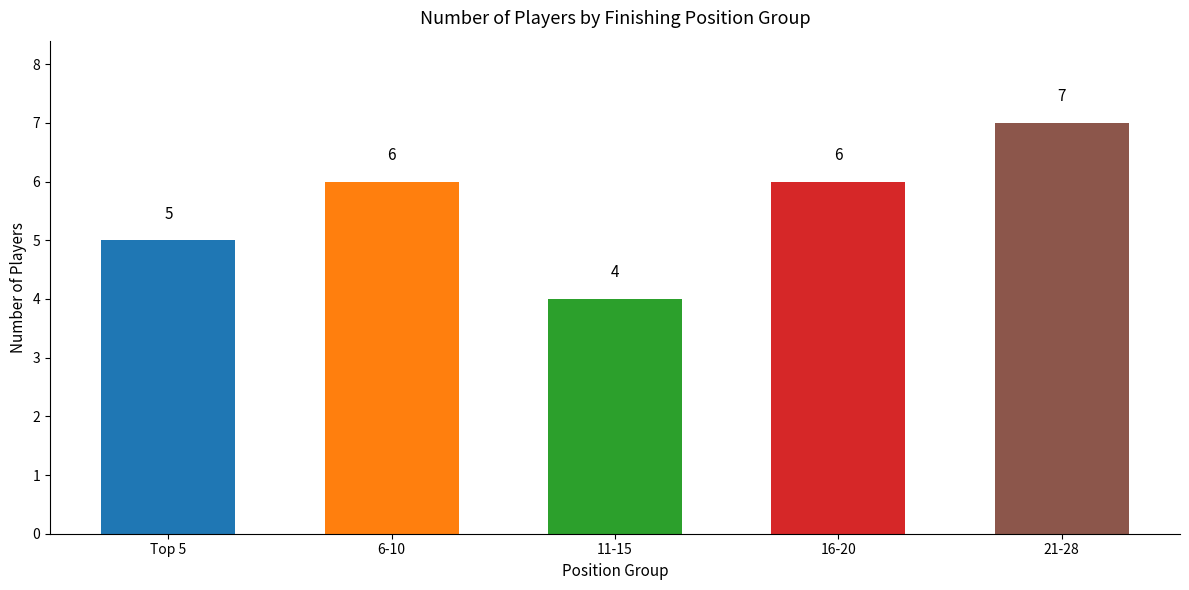

What is the label of the 5th bar from the left?

21-28